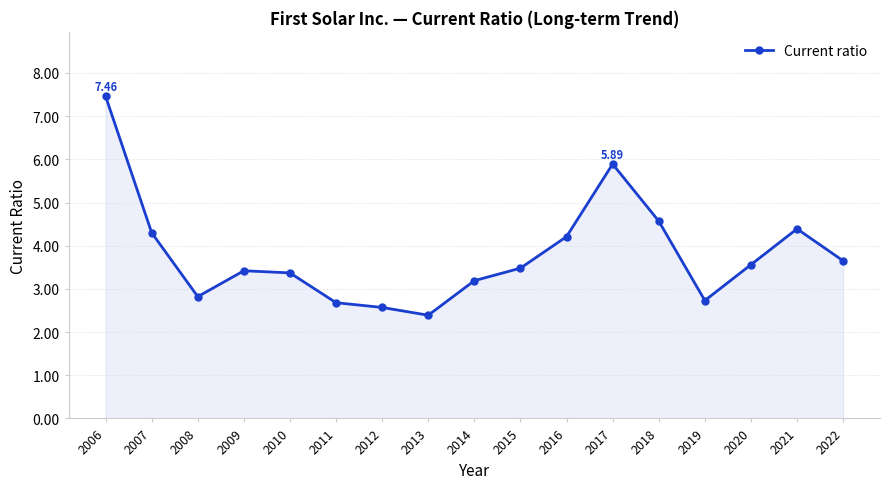

Approximately how many times larger is the value at 2006 compared to 2018?

1.6